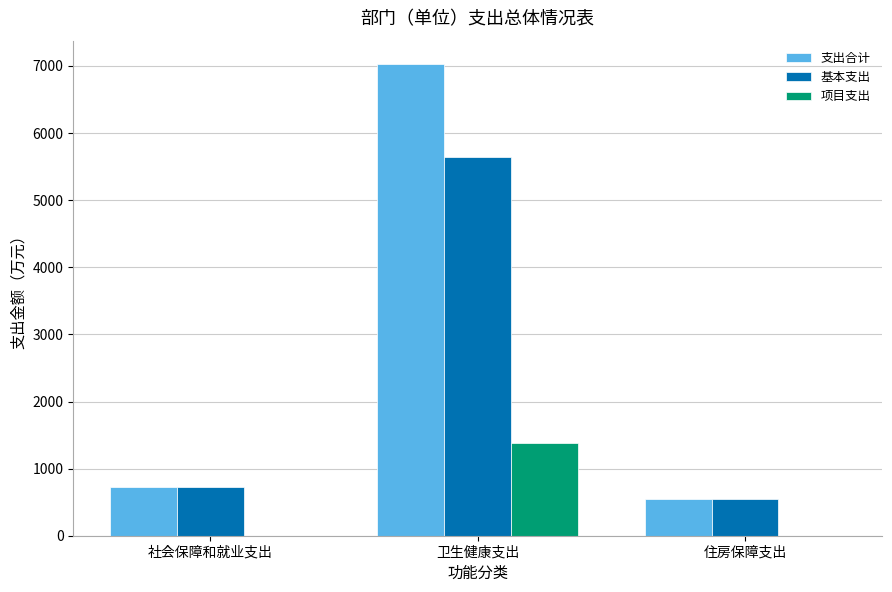

What is the average value of the 基本支出 series?

2305.5